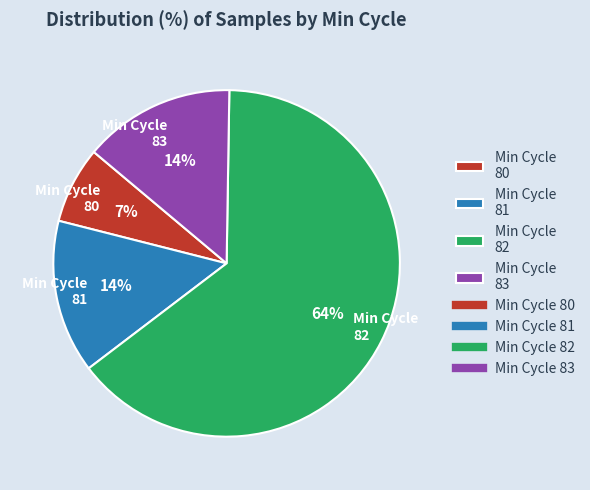

Does Min Cycle 82 account for over 50% of the chart?

Yes